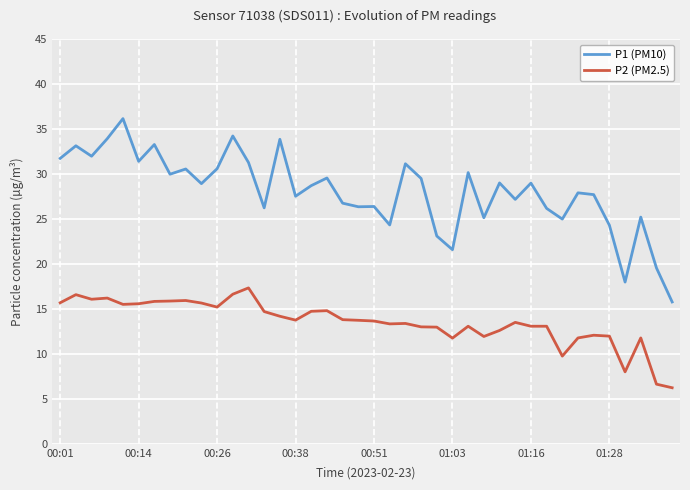

List the series in order of their peak value, highest first.

P1 (PM10), P2 (PM2.5)